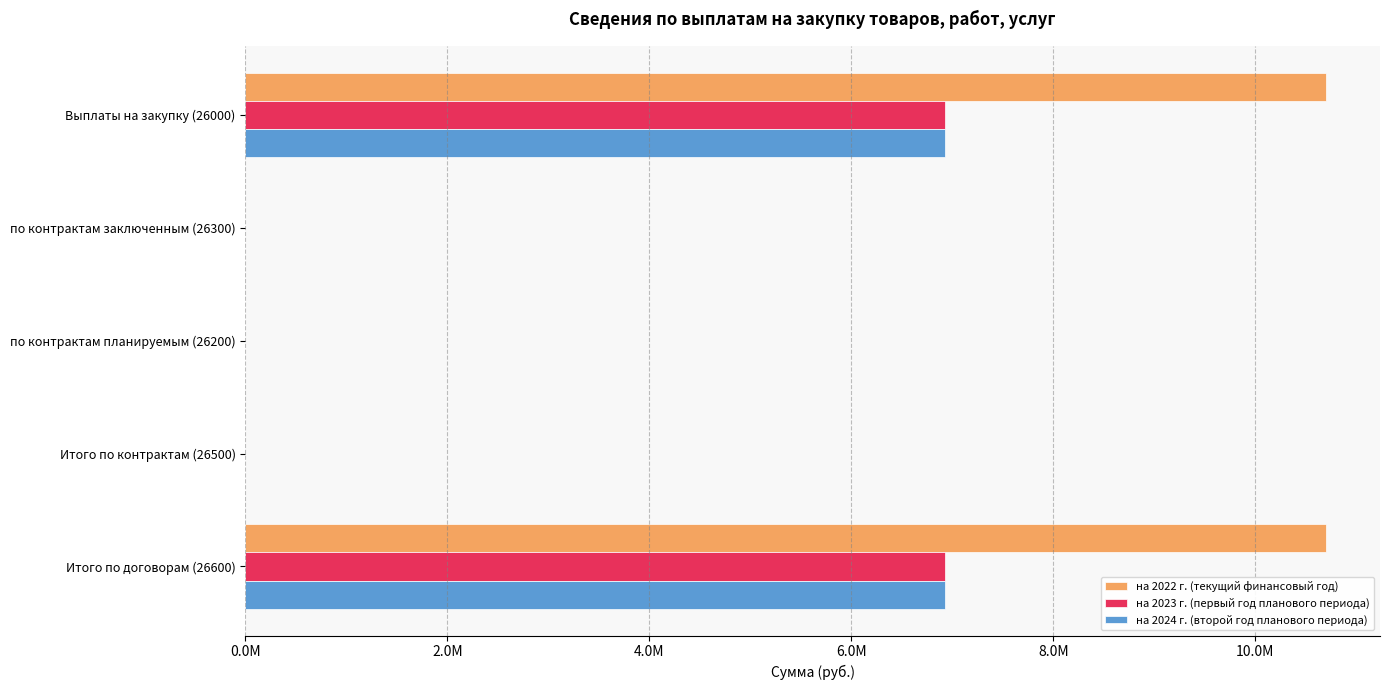

What are all the series names shown in the legend?

на 2022 г. (текущий финансовый год), на 2023 г. (первый год планового периода), на 2024 г. (второй год планового периода)